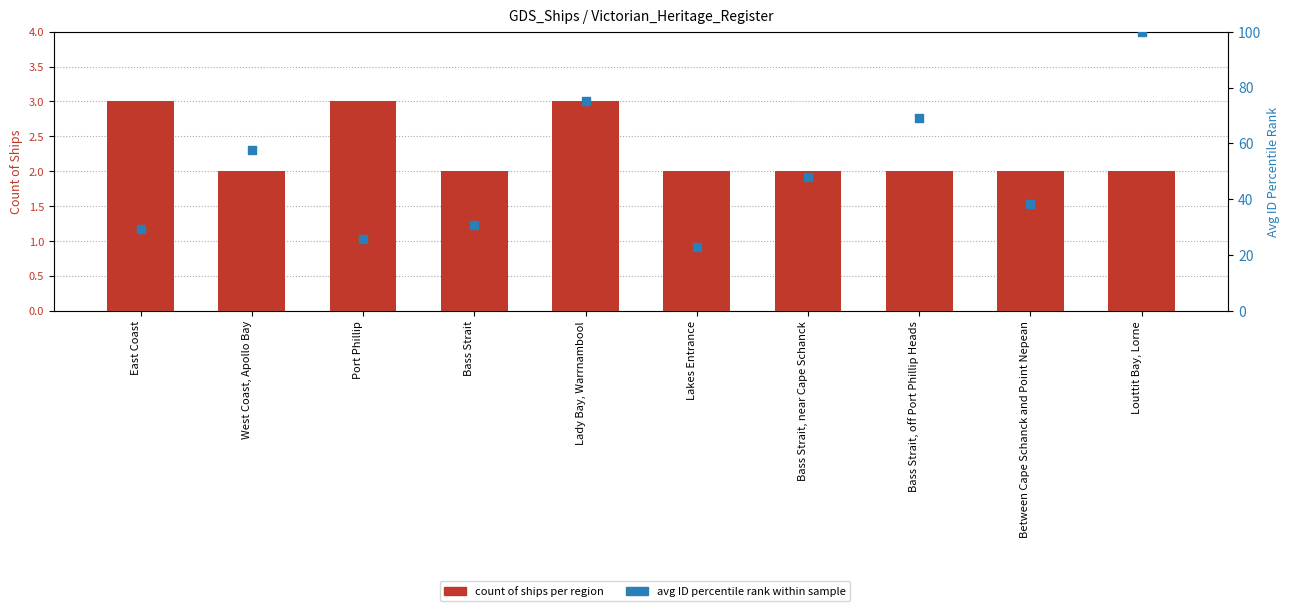

At which category is the sum across all series the highest?

Louttit Bay, Lorne